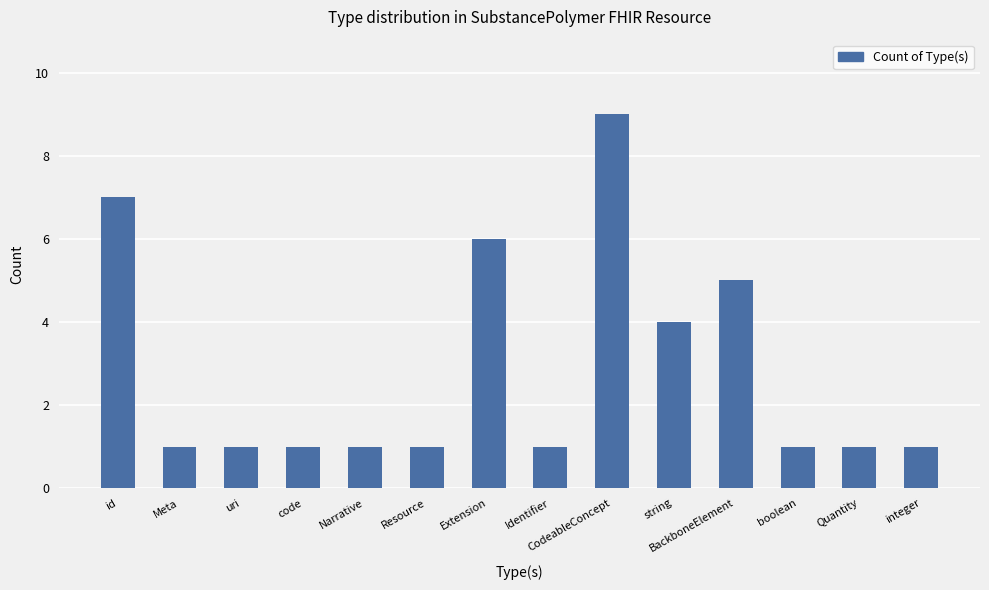

How many series are shown in this chart?

1